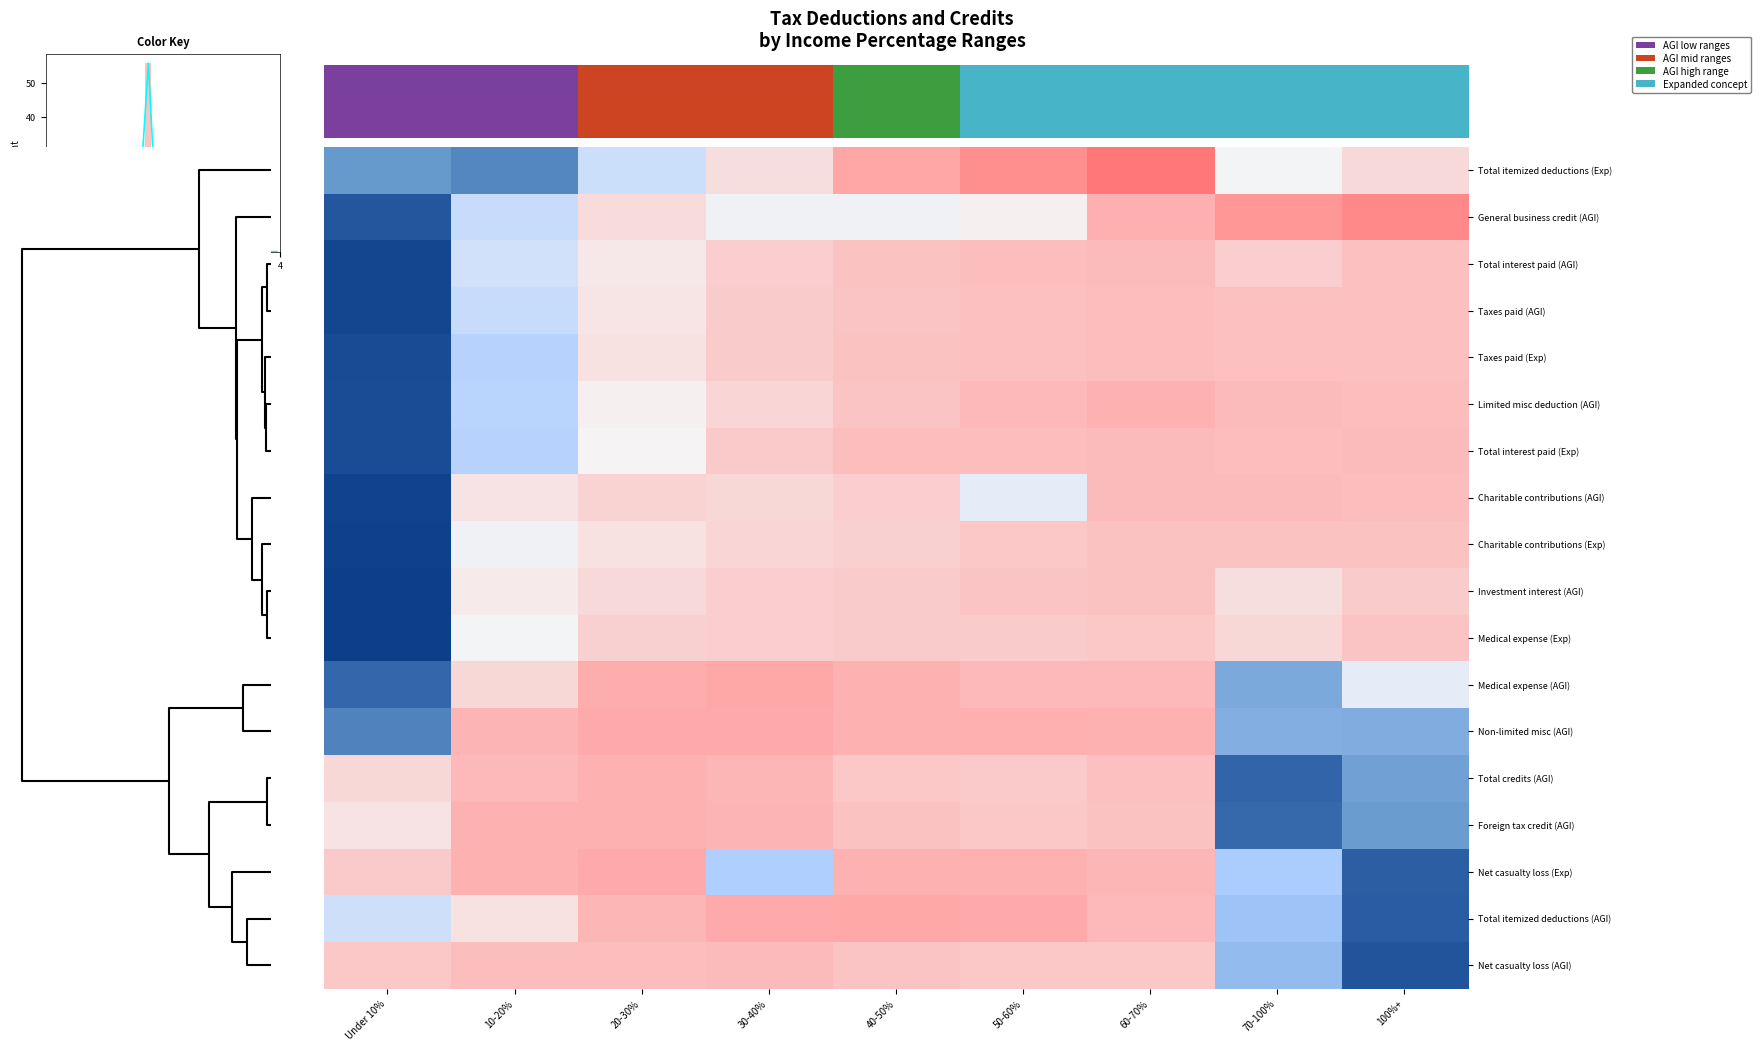

The value of Charitable contributions (AGI) at 70-100% is -0.6. True or false?

True